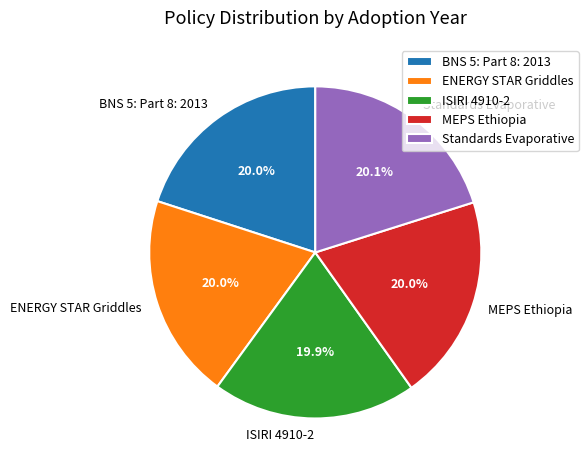

How many segments does this pie chart have?

5